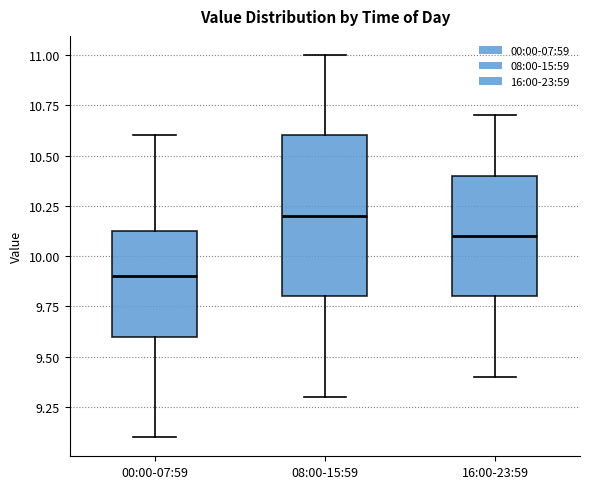

Reading left to right, transcribe this box plot: for each box, give where its median line is, the range the box spans, and where its two whiskers end, as read against the y-axis. The values are not printed on the chart, so give them approximately, as read against the axis.

00:00-07:59: median 9.90, box 9.60 to 10.15, whiskers 9.10 to 10.60
08:00-15:59: median 10.20, box 9.80 to 10.60, whiskers 9.30 to 11.00
16:00-23:59: median 10.10, box 9.80 to 10.40, whiskers 9.40 to 10.70